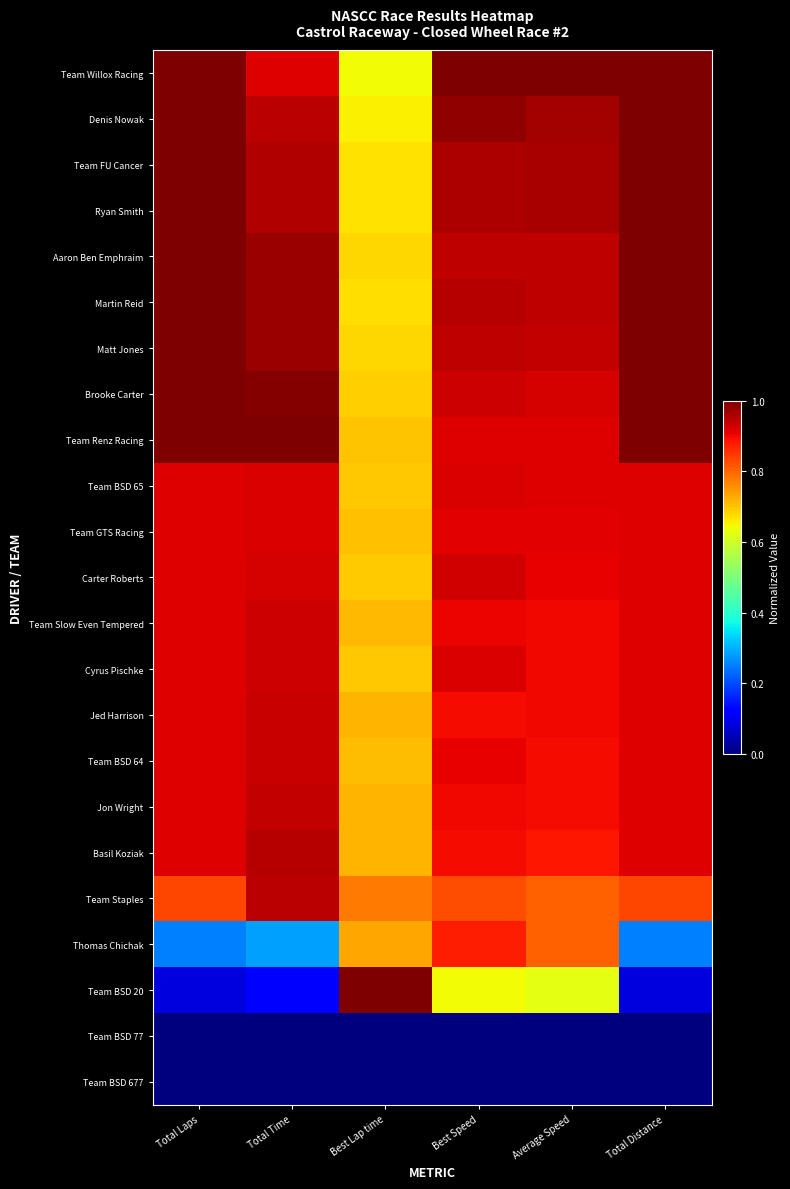

What is the difference between the highest and lowest values at Average Speed?

1.0